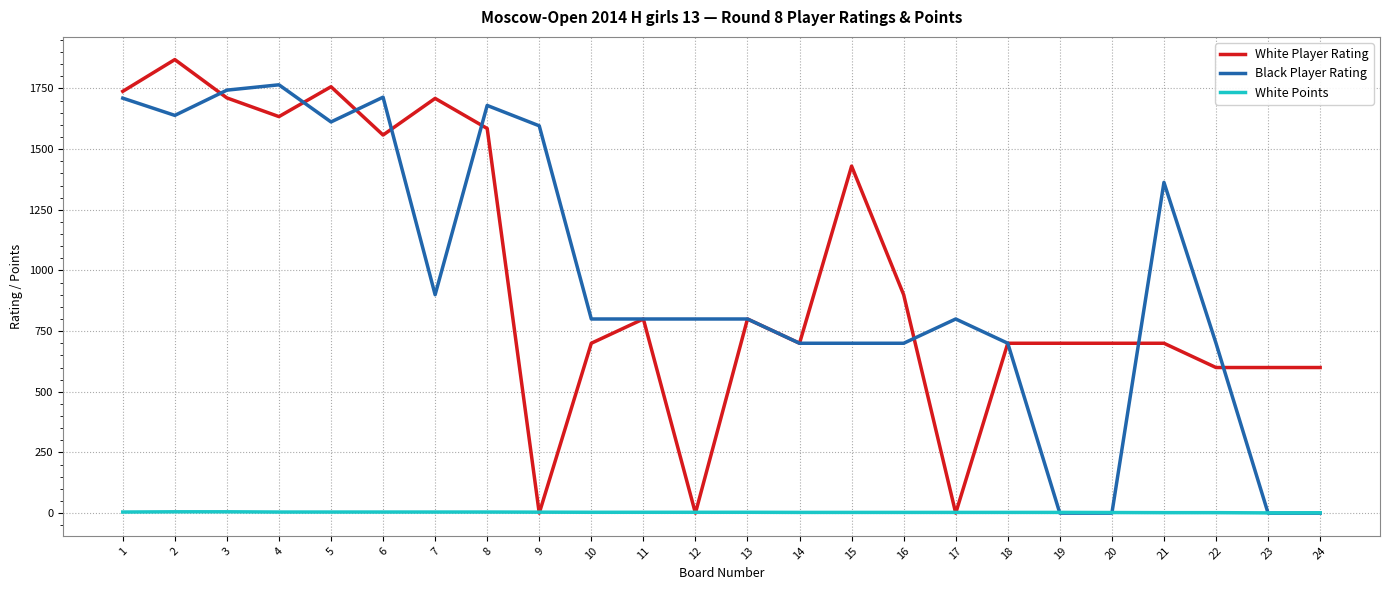

List the series in order of their peak value, highest first.

White Player Rating, Black Player Rating, White Points